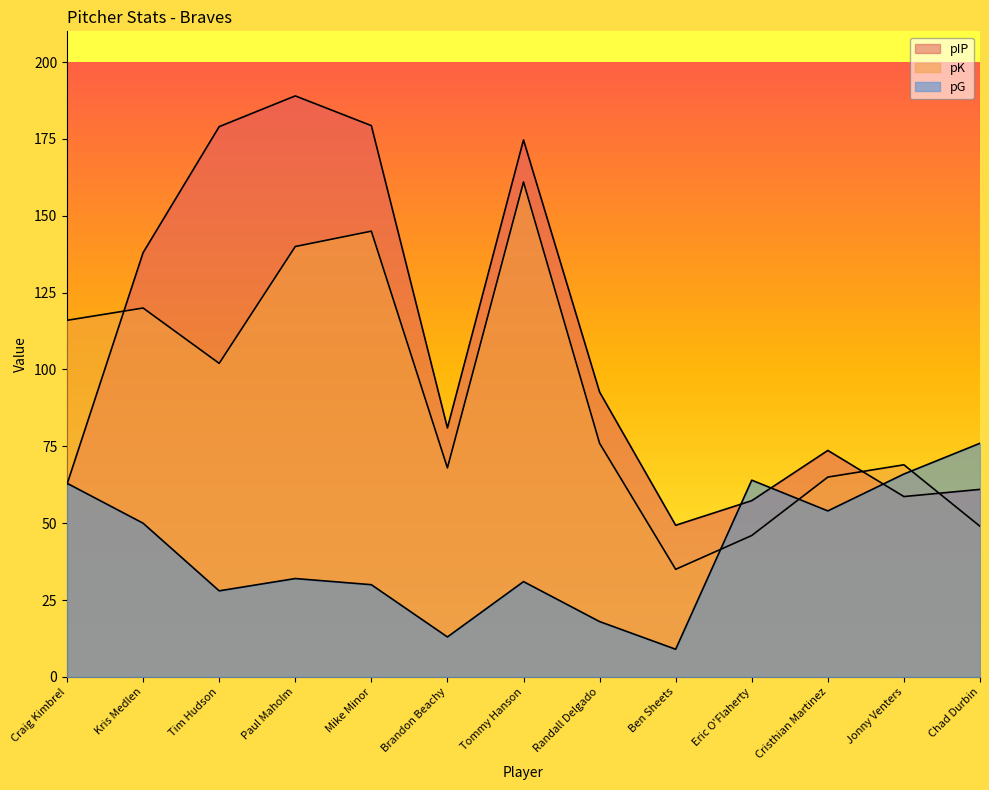

At which category does the chart reach its minimum across all series?

Ben Sheets